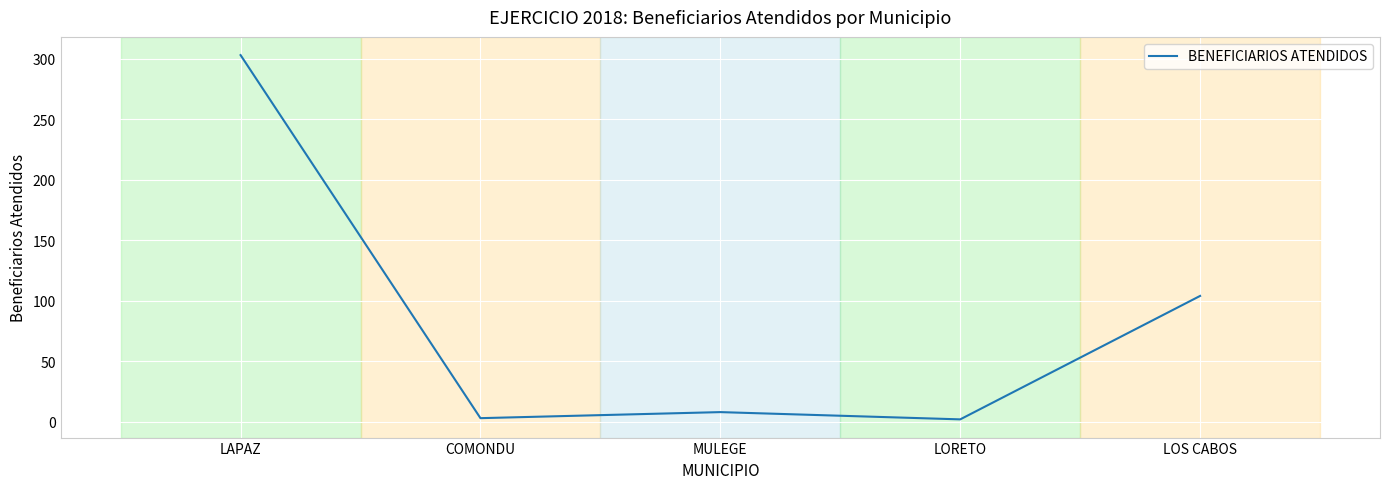

At which category does the data reach its first local peak?

MULEGE